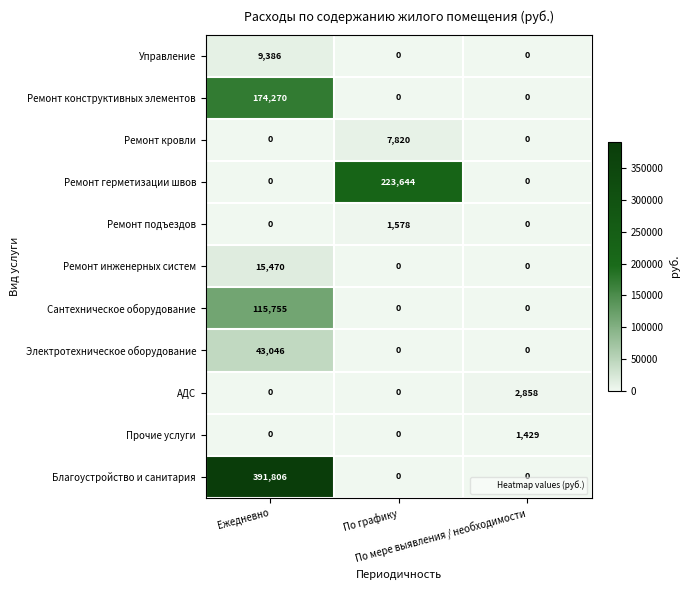

What is the sum of all Ремонт подъездов values?

1578